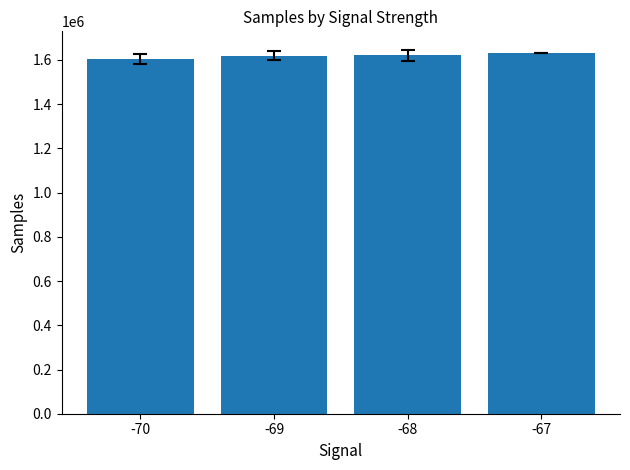

The value at -69 is 2380654.9. True or false?

False